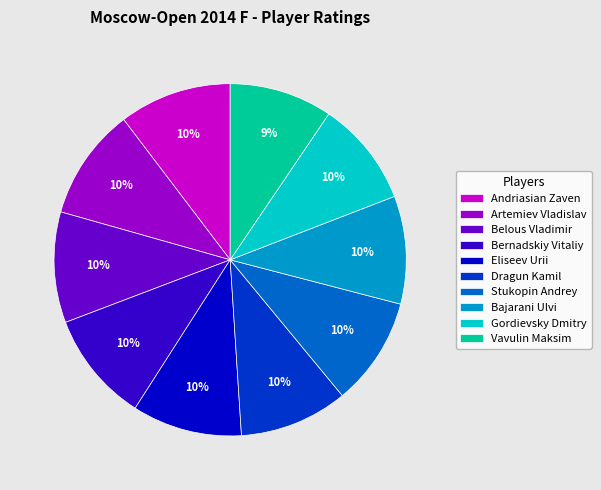

Count the number of slices in the pie.

10